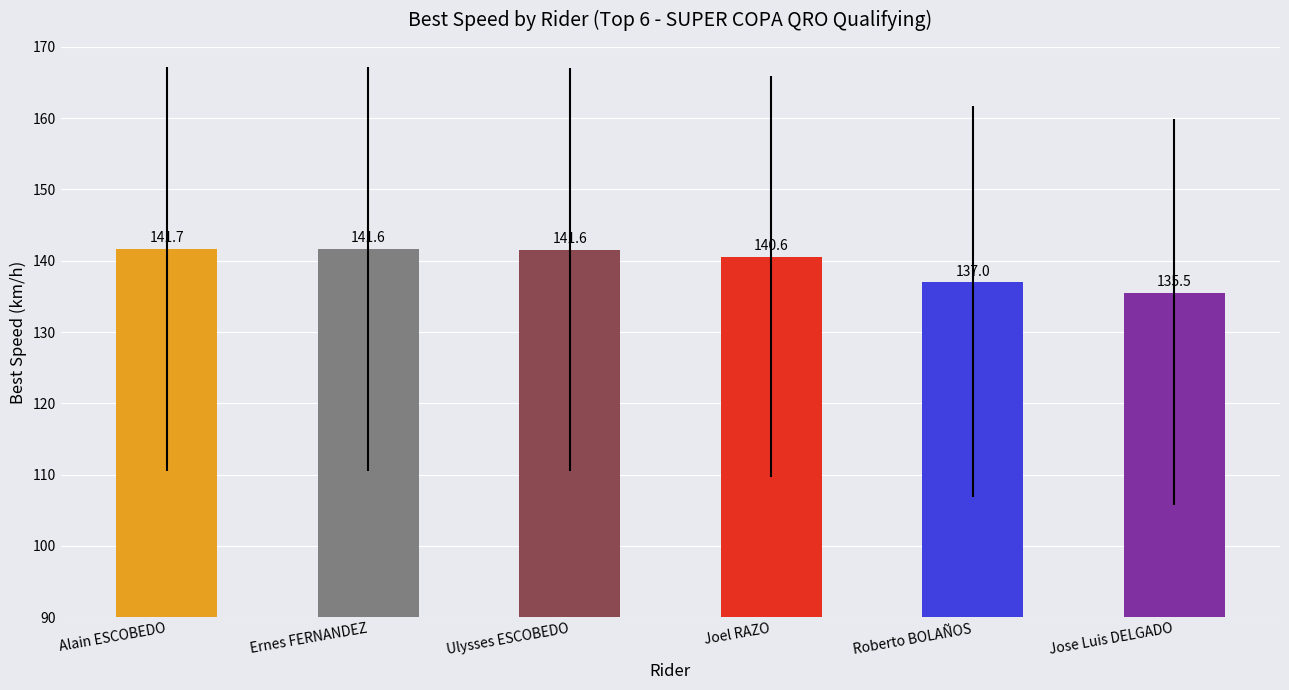

Is it true that the value at Joel RAZO is 140.6?

True